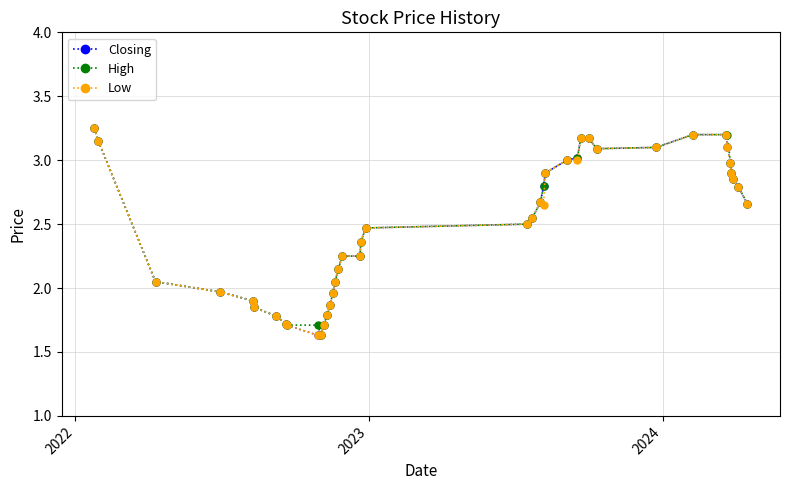

What is the minimum value for High?

1.6